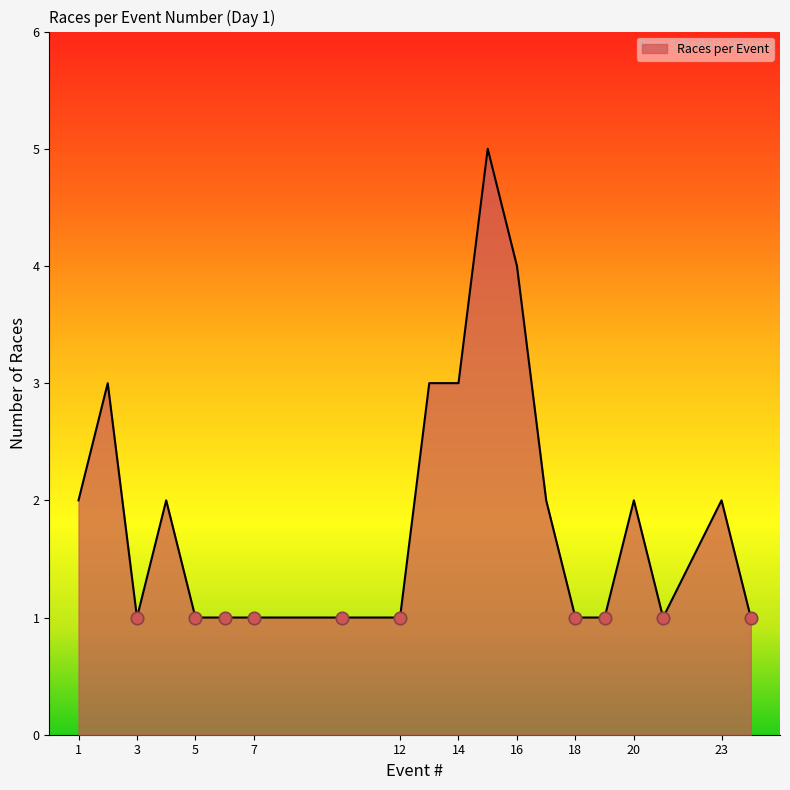

What is the difference between the maximum and minimum values?

4